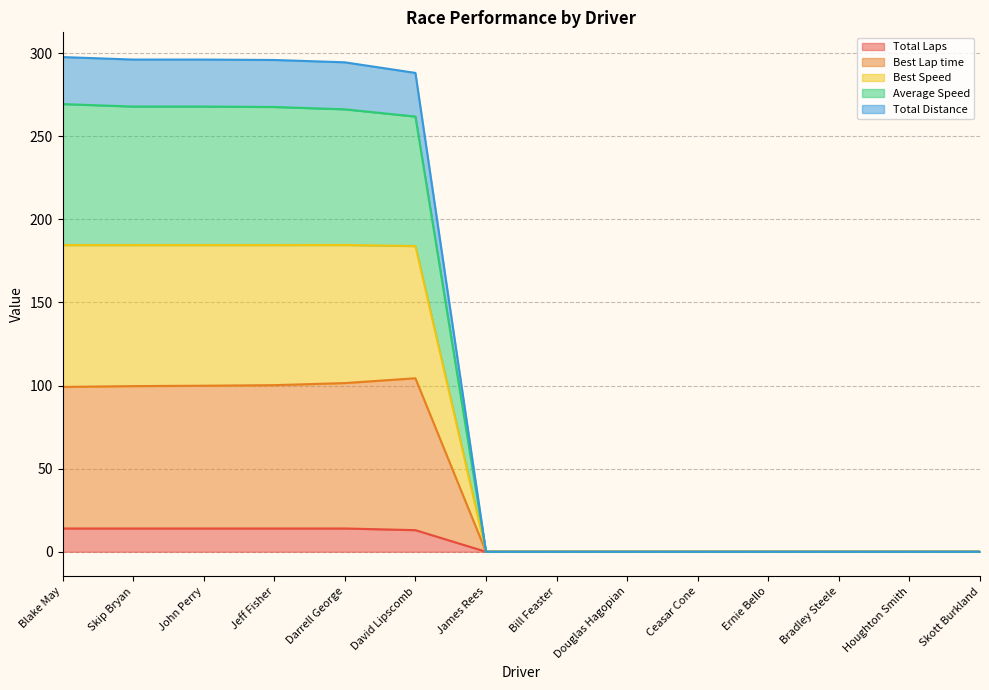

At which category is the sum across all series the highest?

Blake May